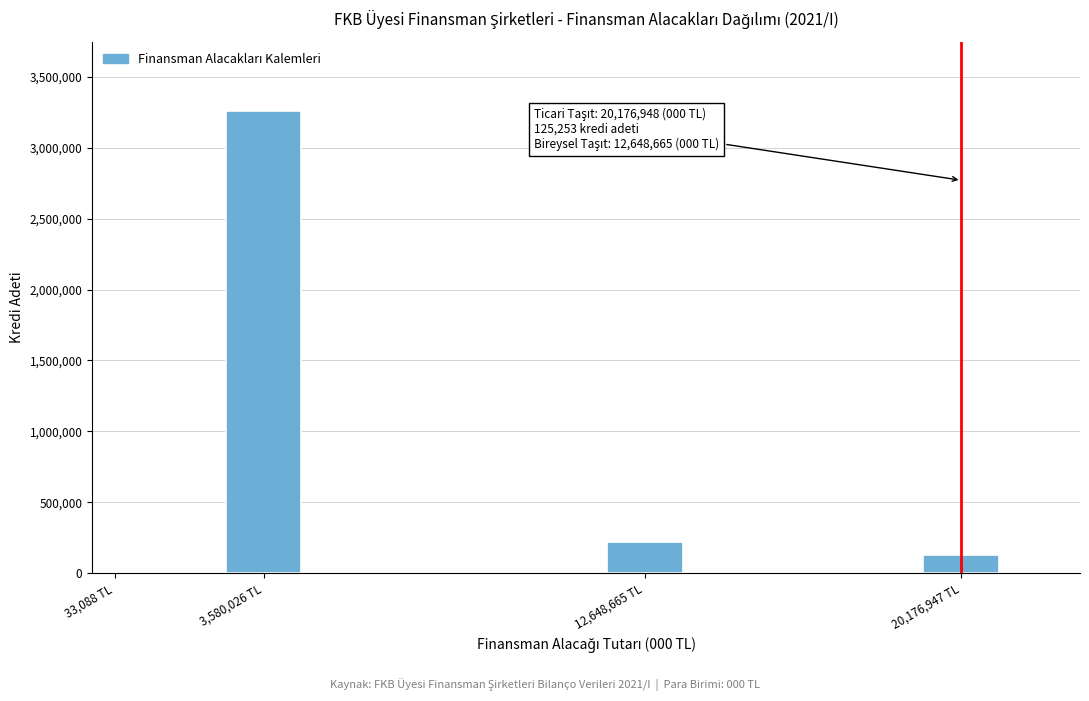

Reading left to right, what are all the values shown in this chart?

33,088 TL=369	3,580,026 TL=3259288	12,648,665 TL=218355	20,176,947 TL=125253